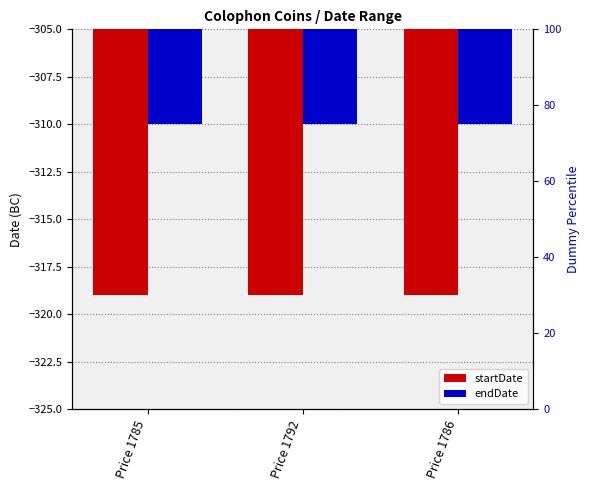

The startDate series shows -569 at Price 1786. True or false?

False